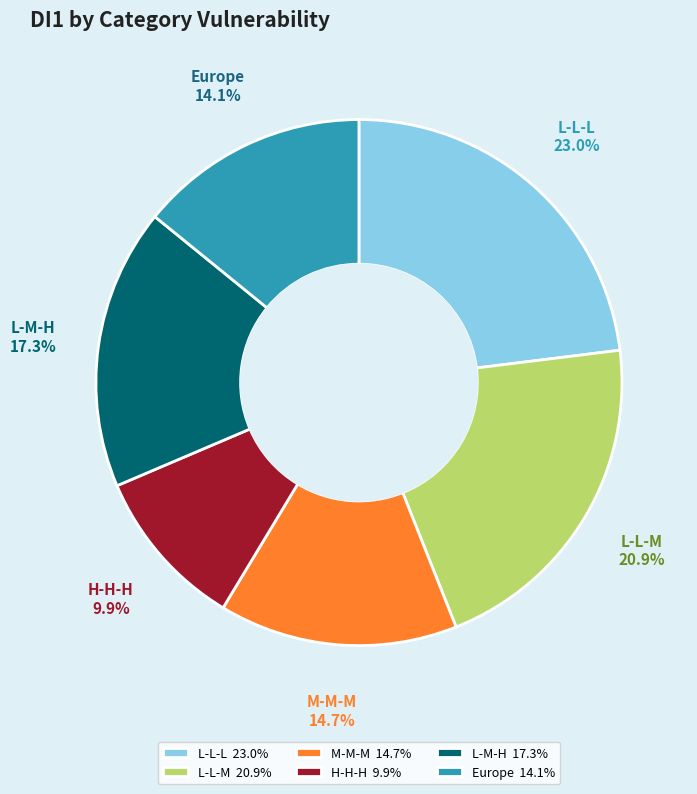

What percentage is the M-M-M slice, to the nearest percent?

15%